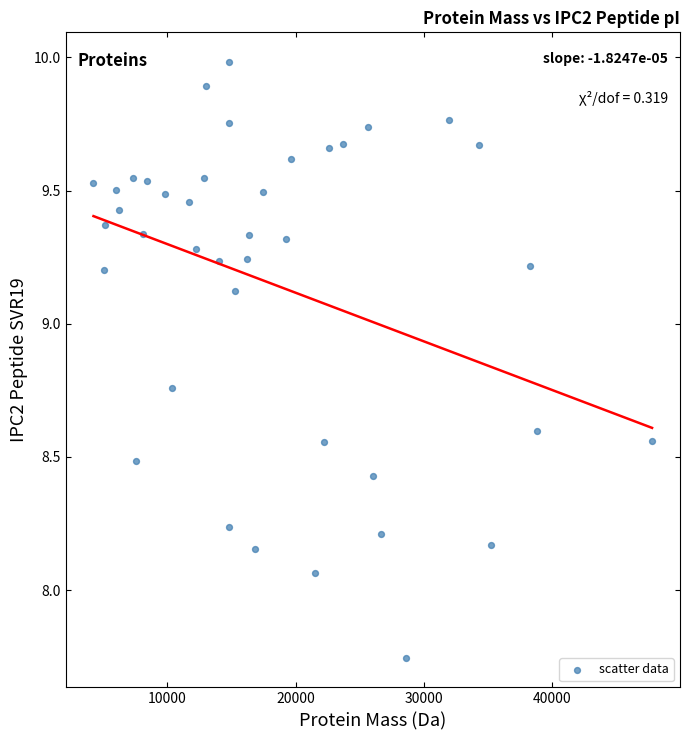

What is the range of X values (max minus min)?

43558.3